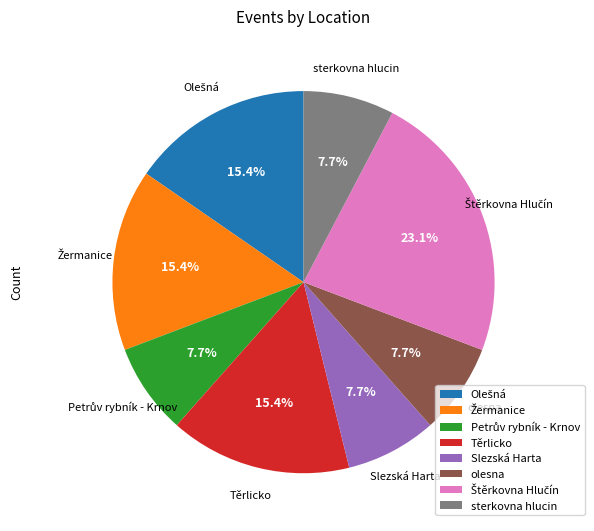

What is the ratio of the value at olesna to the value at Slezská Harta?

1.0